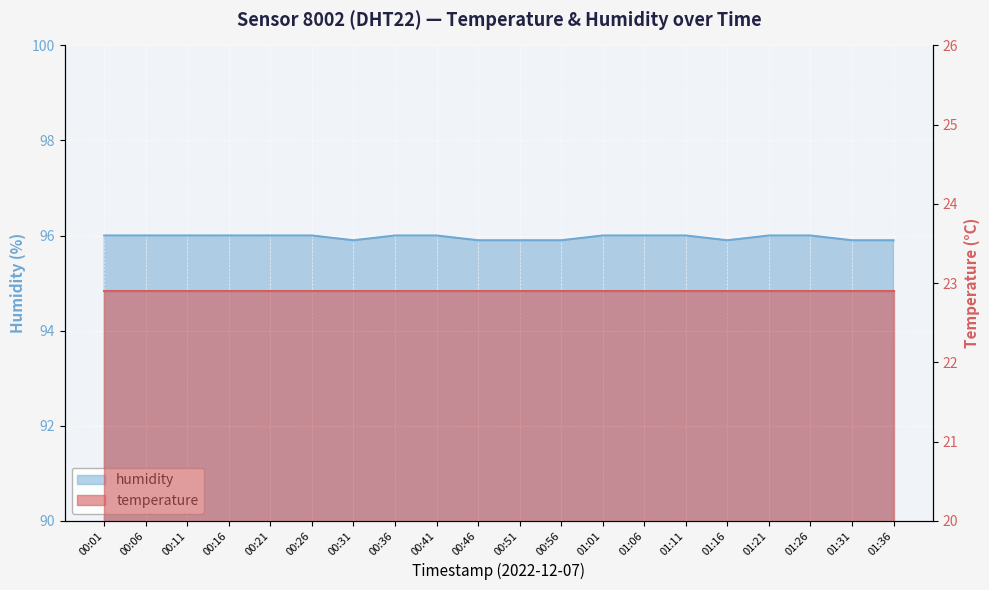

What is the difference between the maximum and second lowest values?

0.1